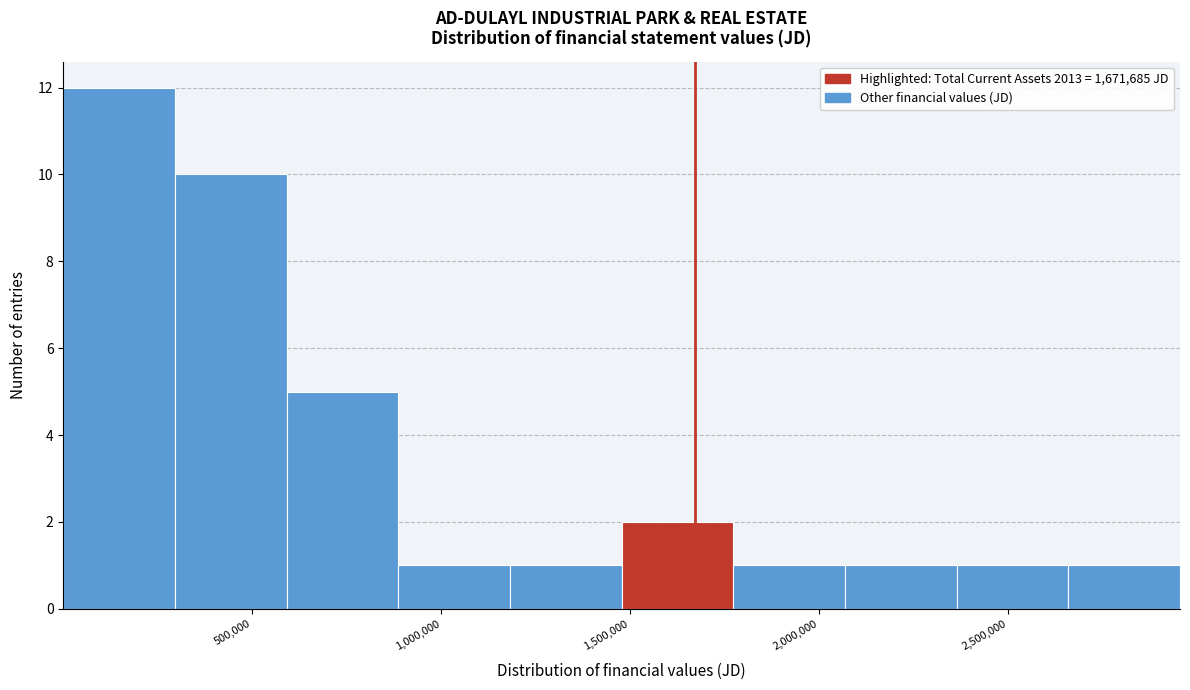

Which range on the x-axis has the tallest bar?

0 to 300000